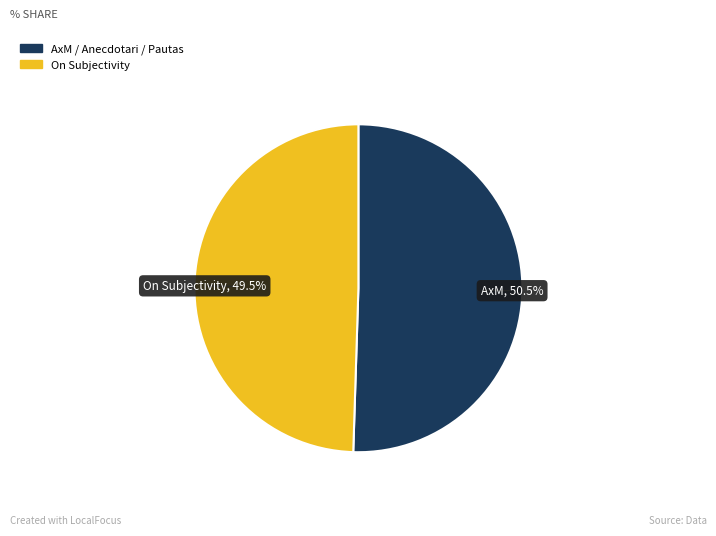

Rank the categories by value from lowest to highest.

On Subjectivity, AxM / Anecdotari / Pautas